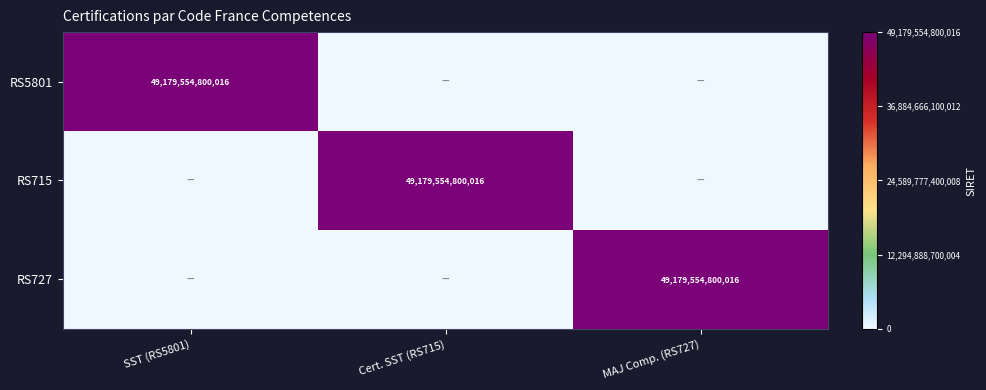

The RS5801 series shows 49179554800016 at SST (RS5801). True or false?

True